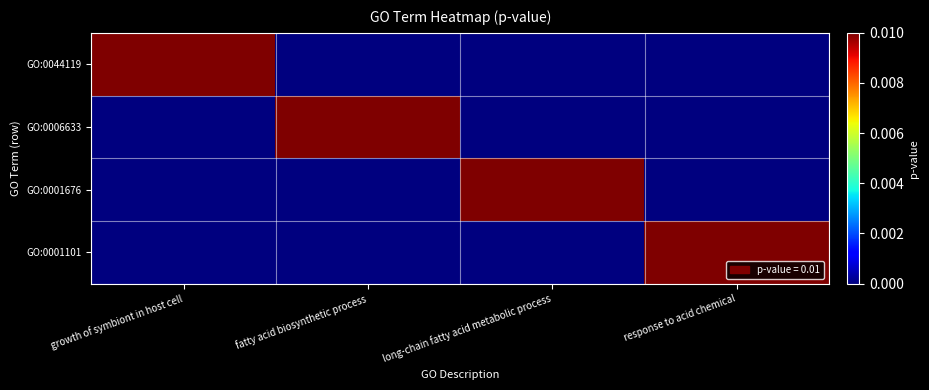

Which series has the largest total across all categories?

GO:0044119